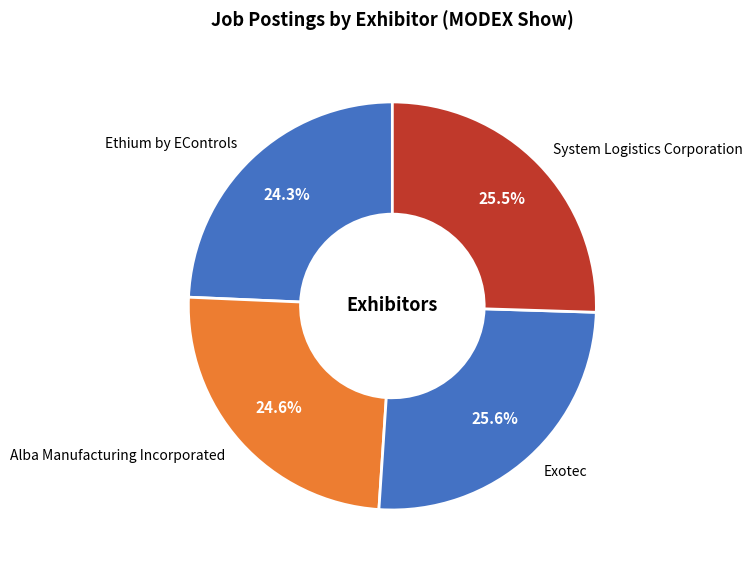

Which has a higher value, Ethium by EControls or Exotec?

Exotec